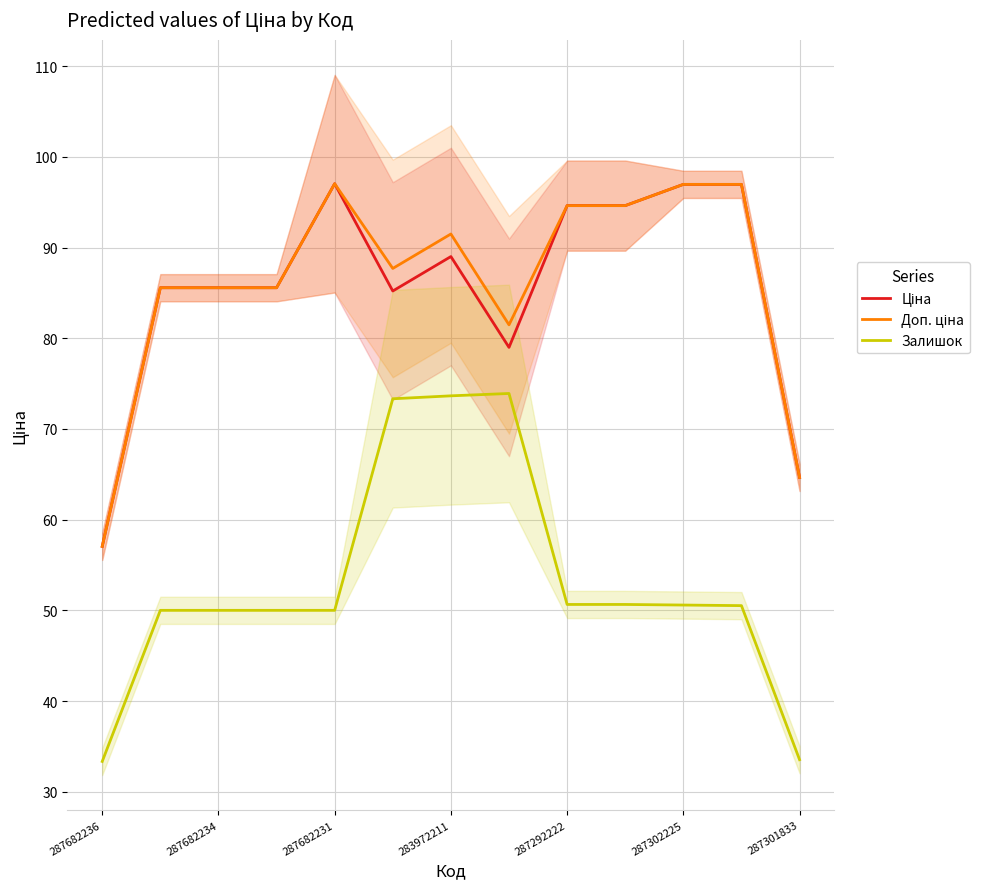

Which series has the largest range (max minus min)?

Залишок